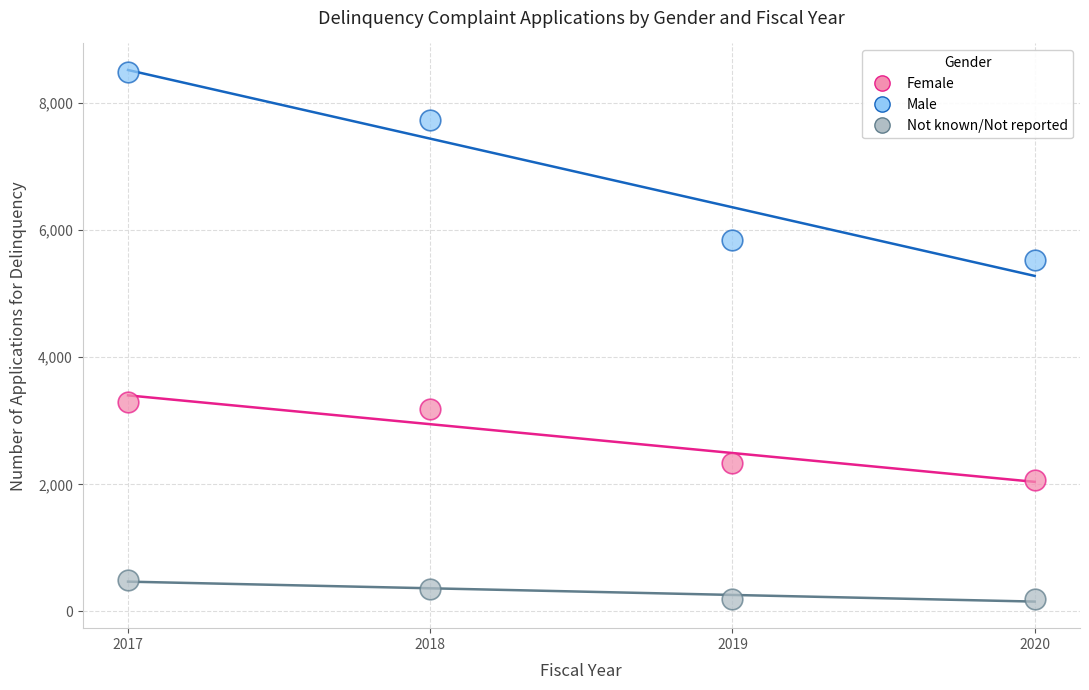

Across all series, what Y value is closest to 4346?

3295